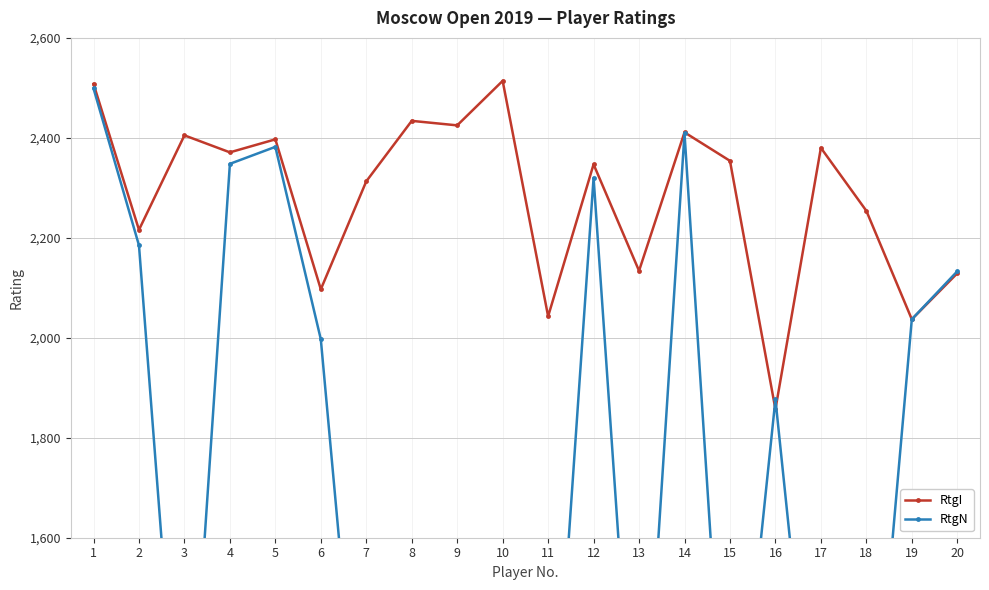

At 17, list the series in order from smallest to largest.

RtgN, RtgI